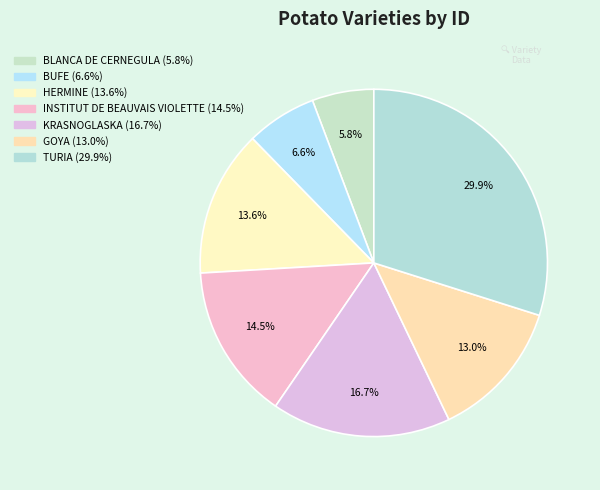

To the nearest percent, what portion does HERMINE represent?

14%